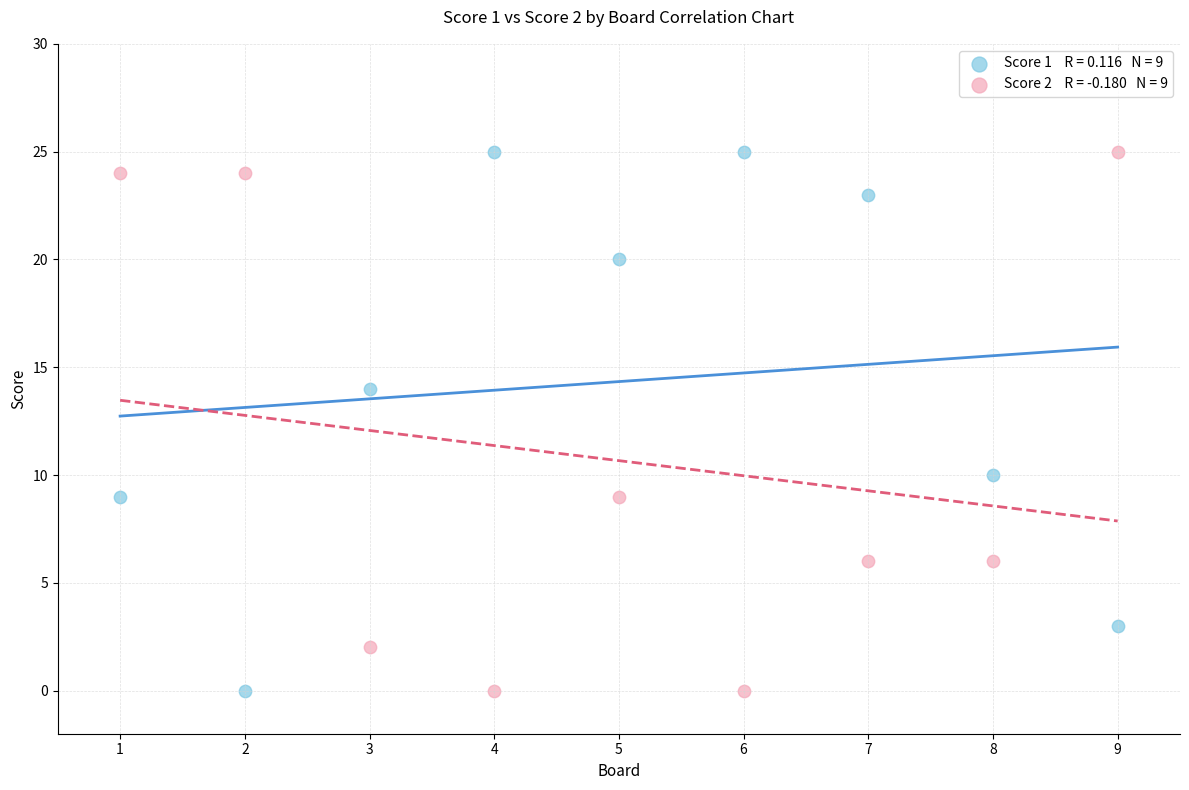

Across all data points, what is the range of X values (max minus min)?

8